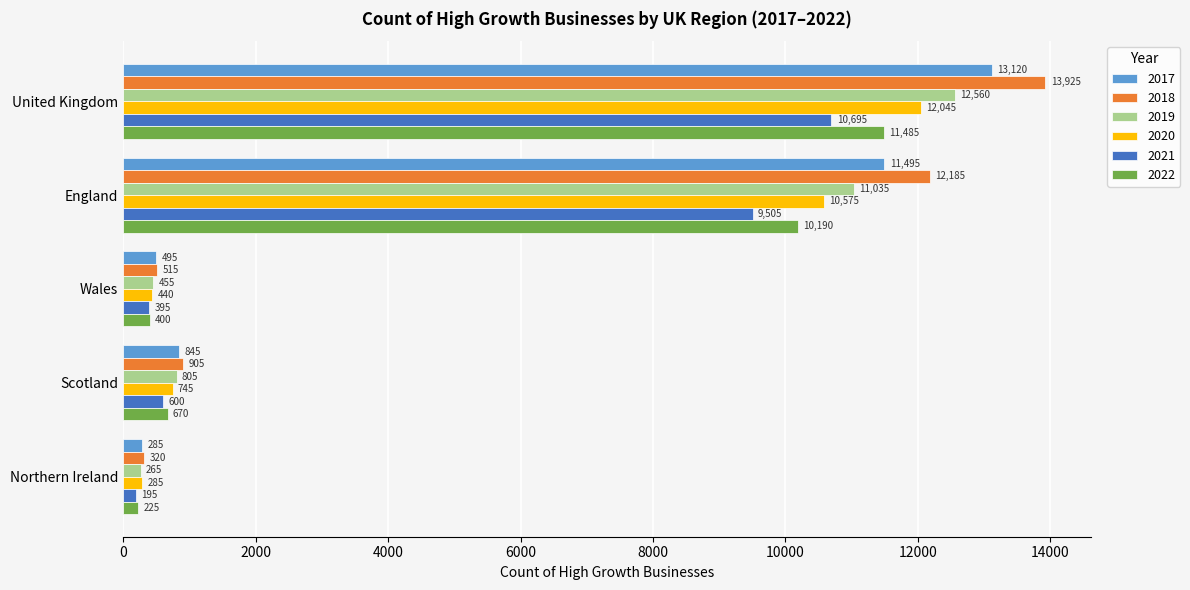

List the series in order of their peak value, highest first.

2018, 2017, 2019, 2020, 2022, 2021